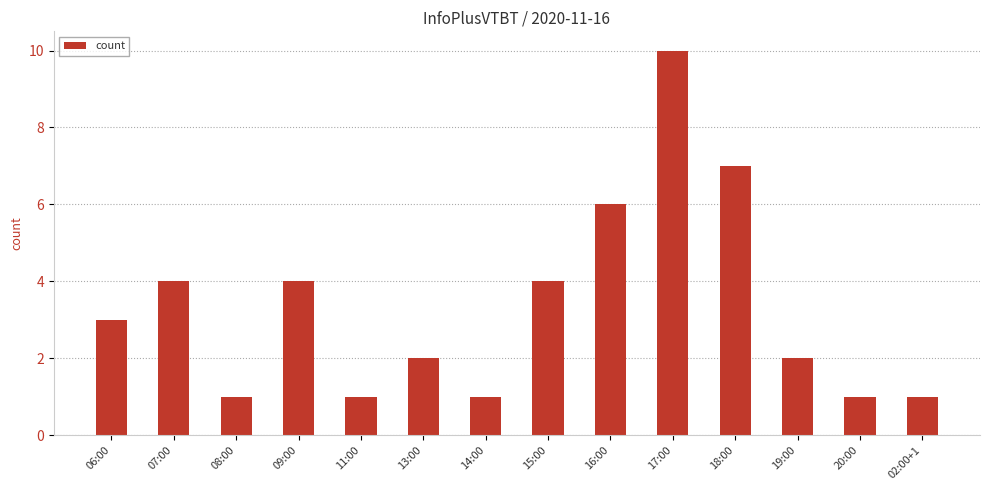

What is the value of the 10th bar from the left?

10